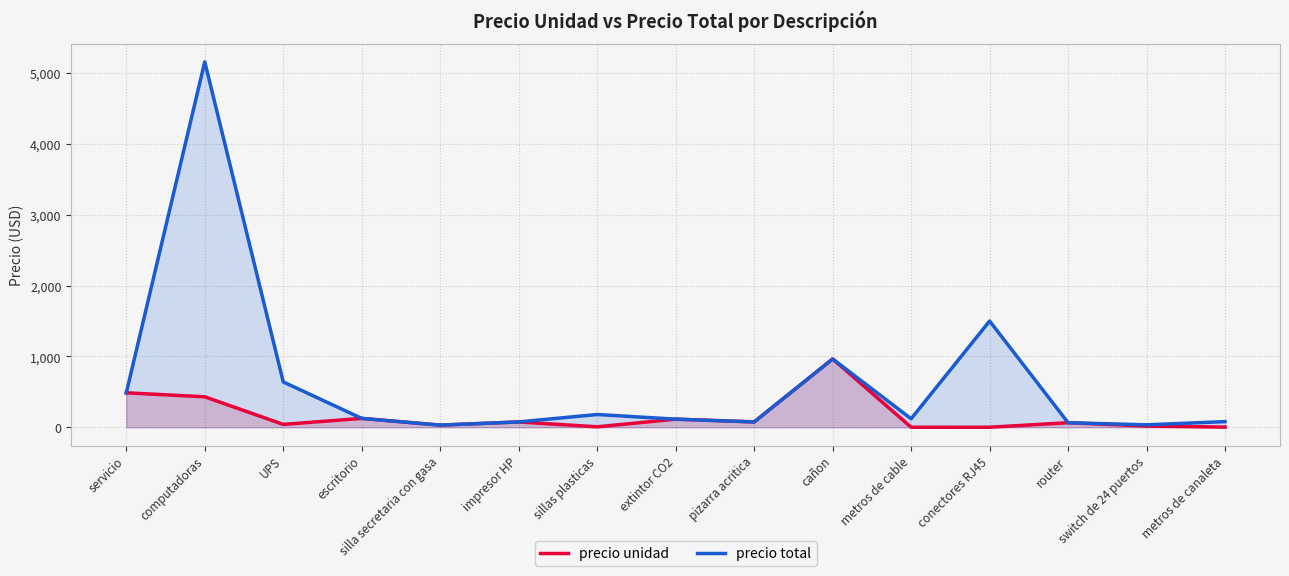

What is the value of the precio total point at the 6th from the left?

75.0